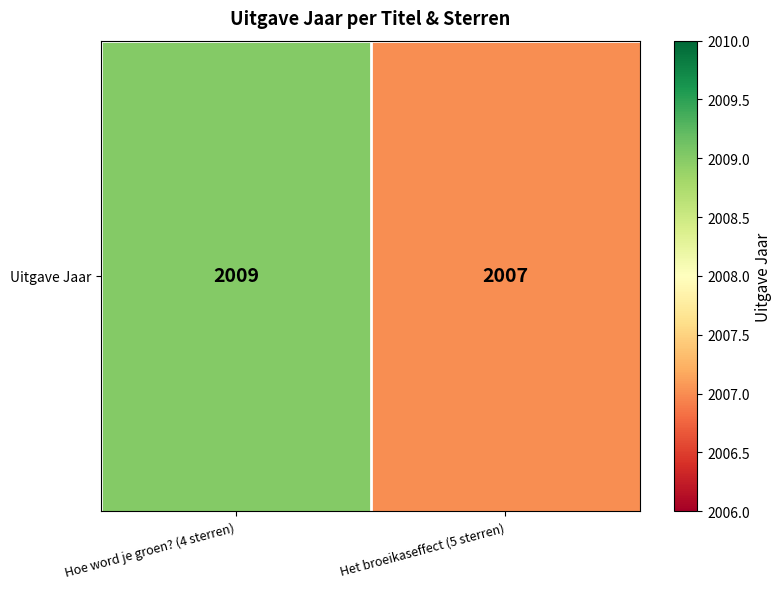

What is the average value?

2008